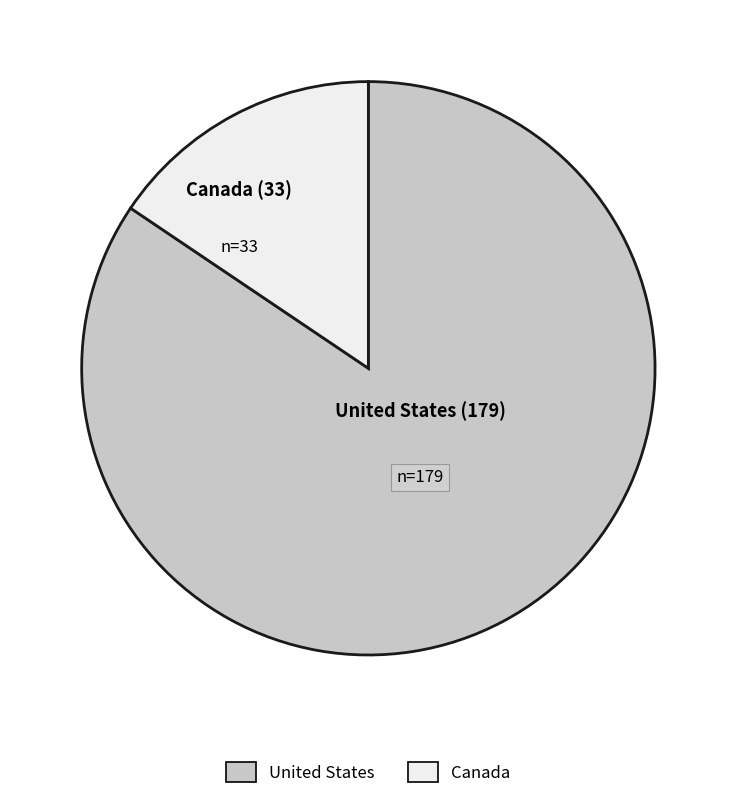

Which slice is the largest?

United States